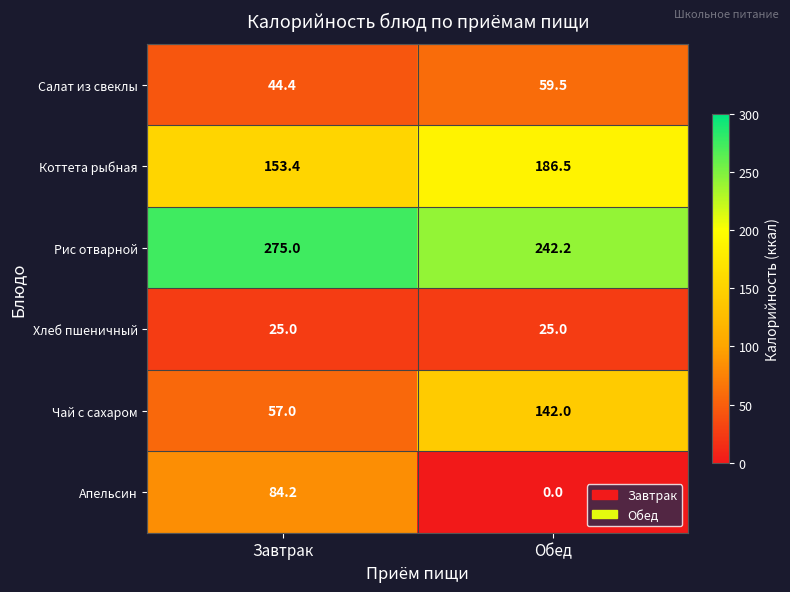

Count the number of data series in this chart.

6